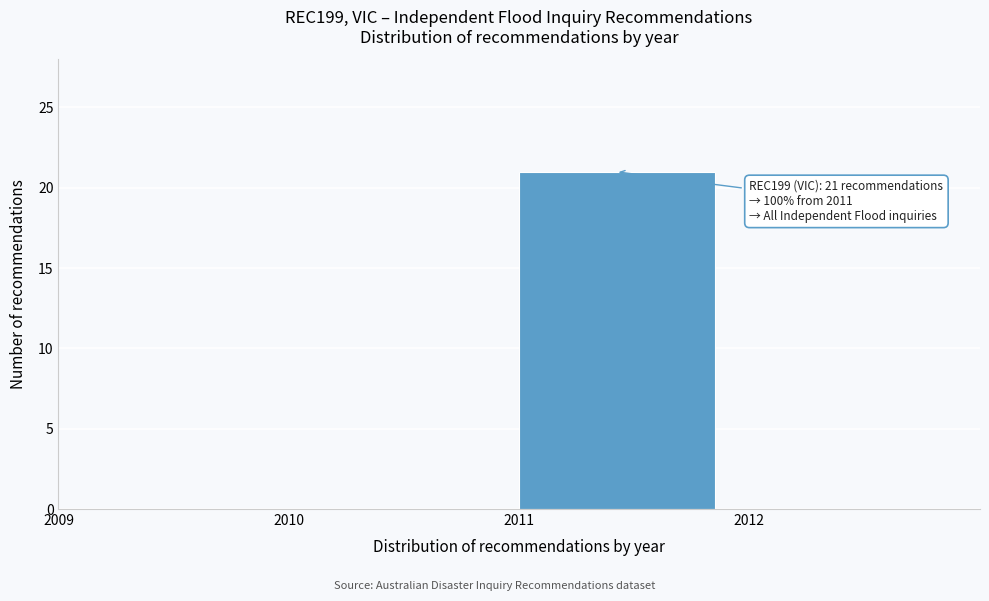

Over which range of the x-axis is the bar tallest?

2011 to 2012